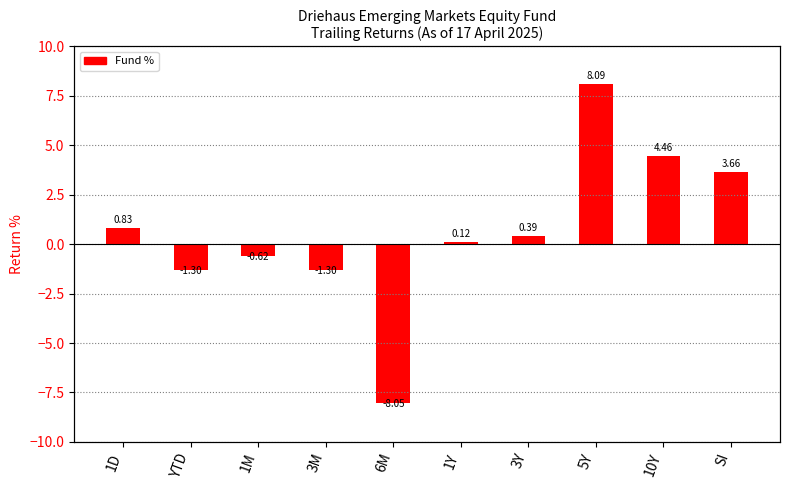

What position from the left is 1Y?

6